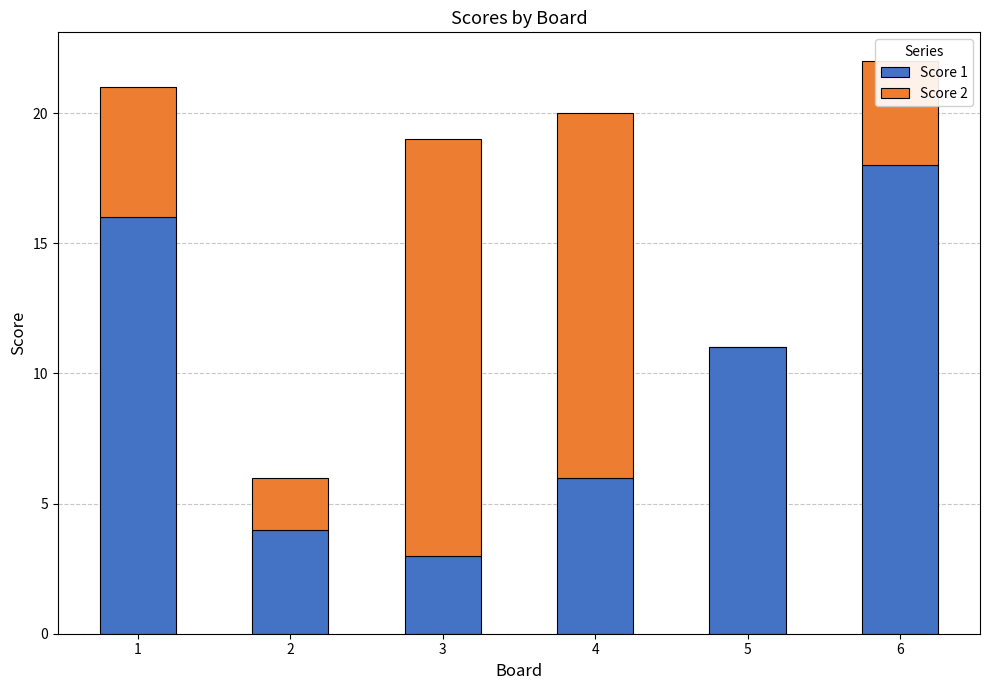

What is the sum of all Score 1 values?

58